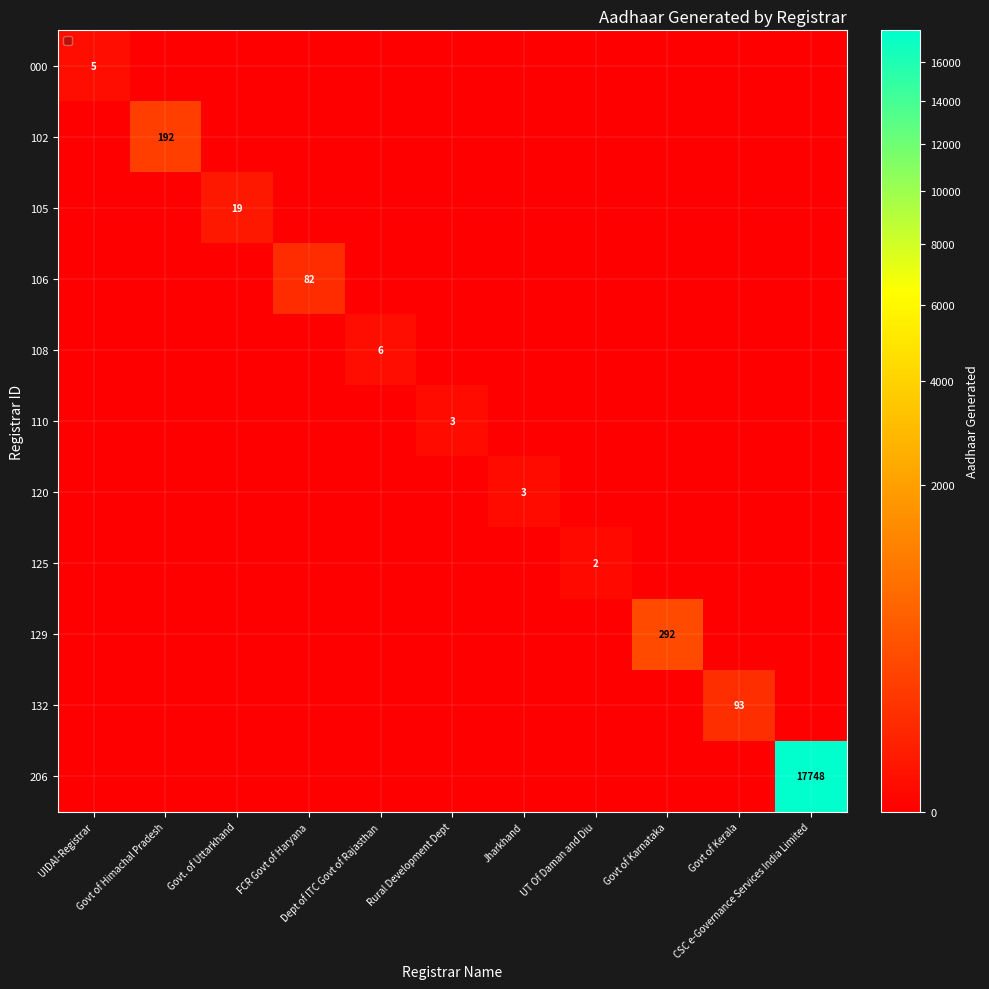

List the labels in order of 120 value, smallest first.

UIDAI-Registrar, Govt of Himachal Pradesh, Govt. of Uttarkhand, FCR Govt of Haryana, Dept of ITC Govt of Rajasthan, Rural Development Dept, UT Of Daman and Diu, Govt of Karnataka, Govt of Kerala, CSC e-Governance Services India Limited, Jharkhand